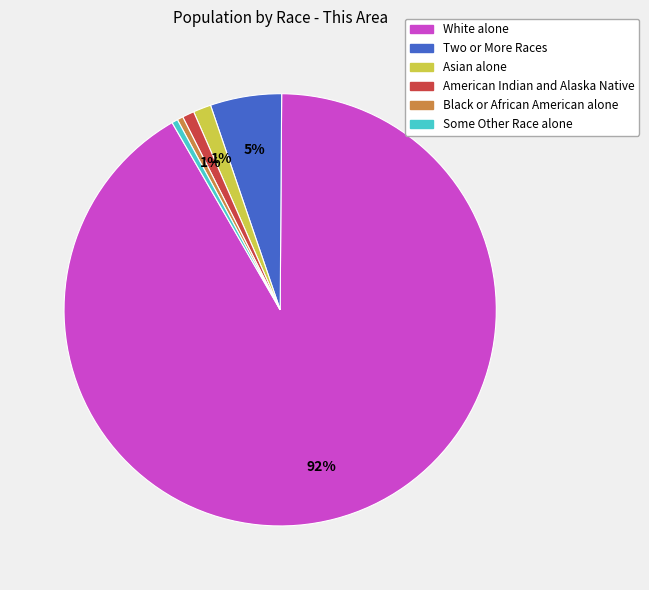

True or false: White alone accounts for 86% of the total.

False